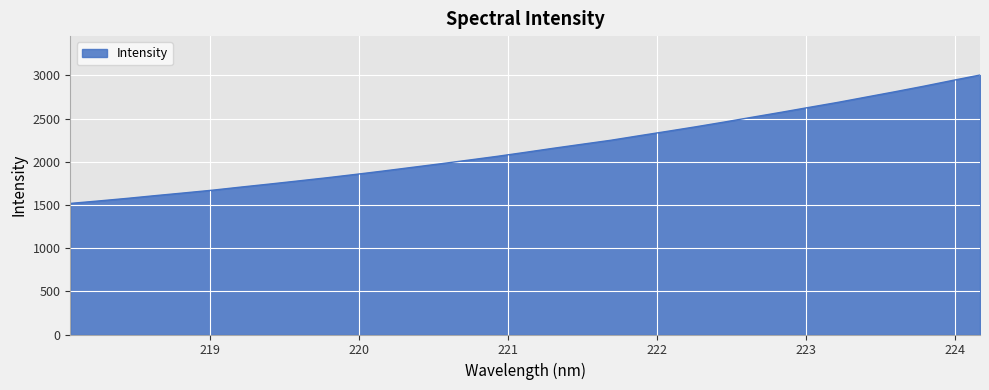

What is the difference between the maximum and minimum values?

1486.1